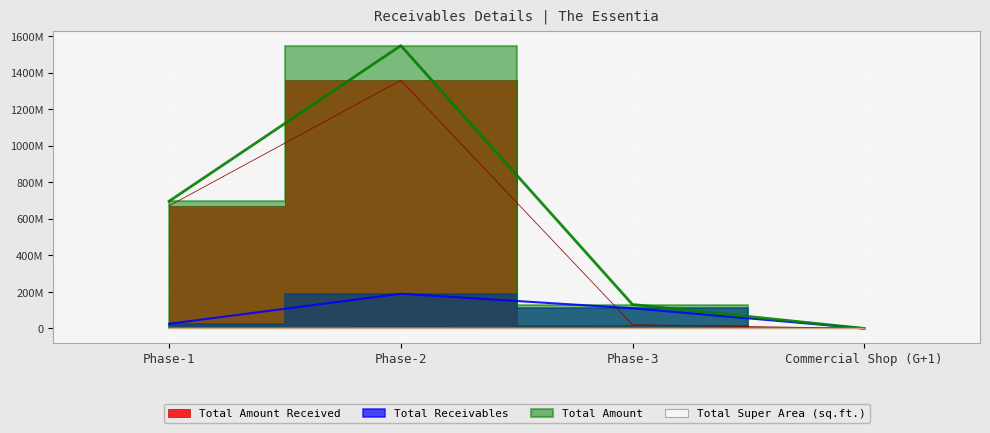

List the labels in order of Total Amount value, smallest first.

Commercial Shop (G+1), Phase-3, Phase-1, Phase-2